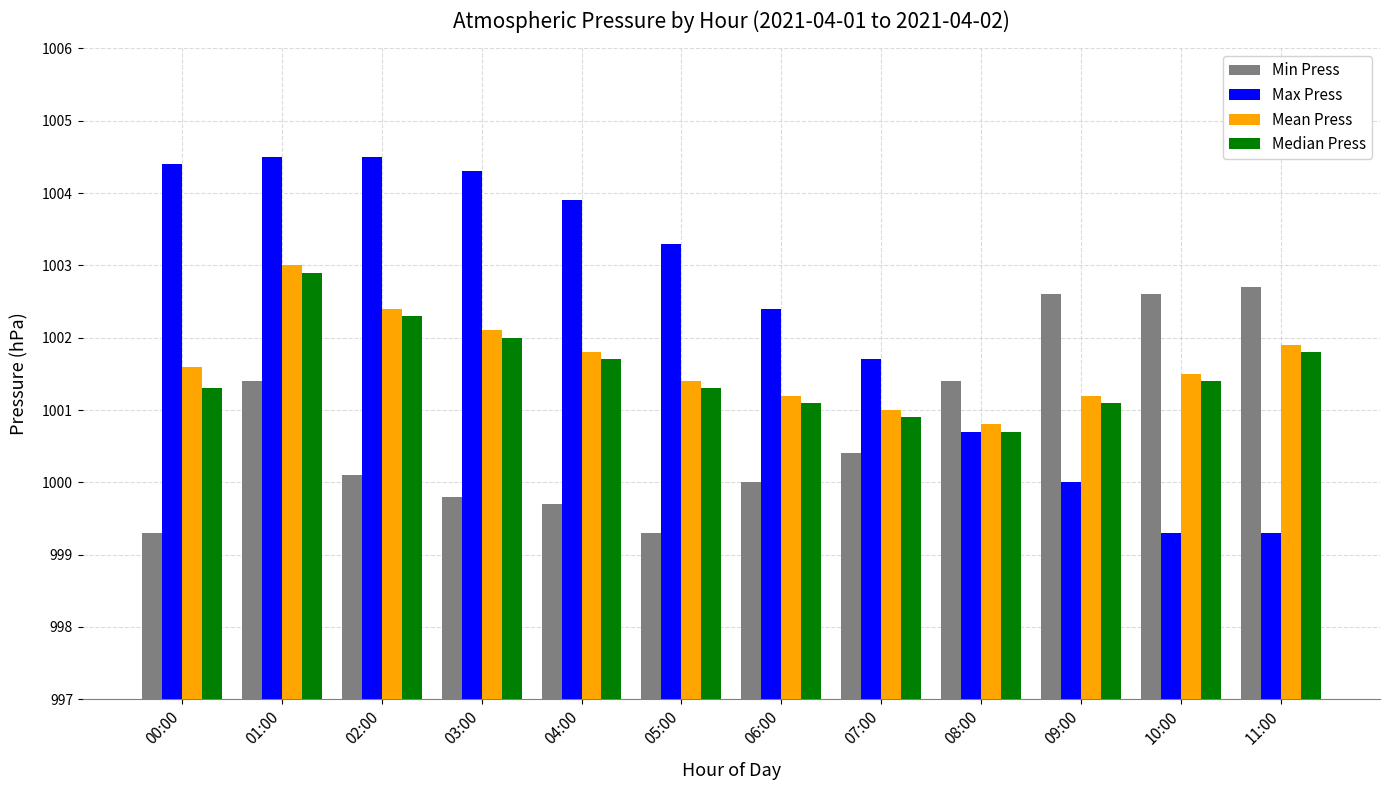

How many bars are there in each group?

4